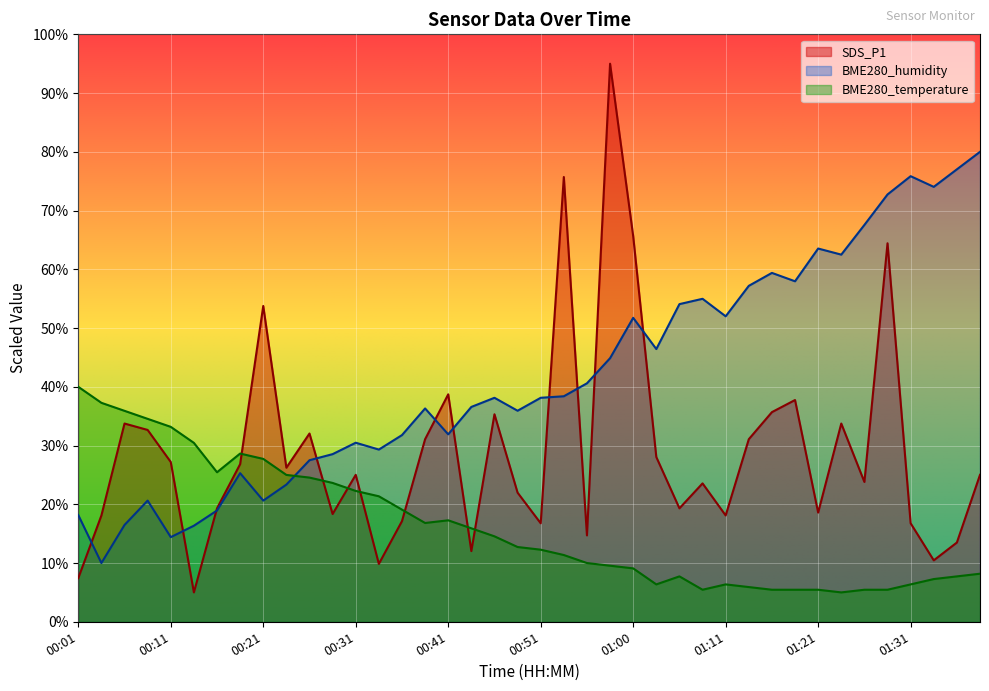

What is the sum of all SDS_P1 values?

1159.4